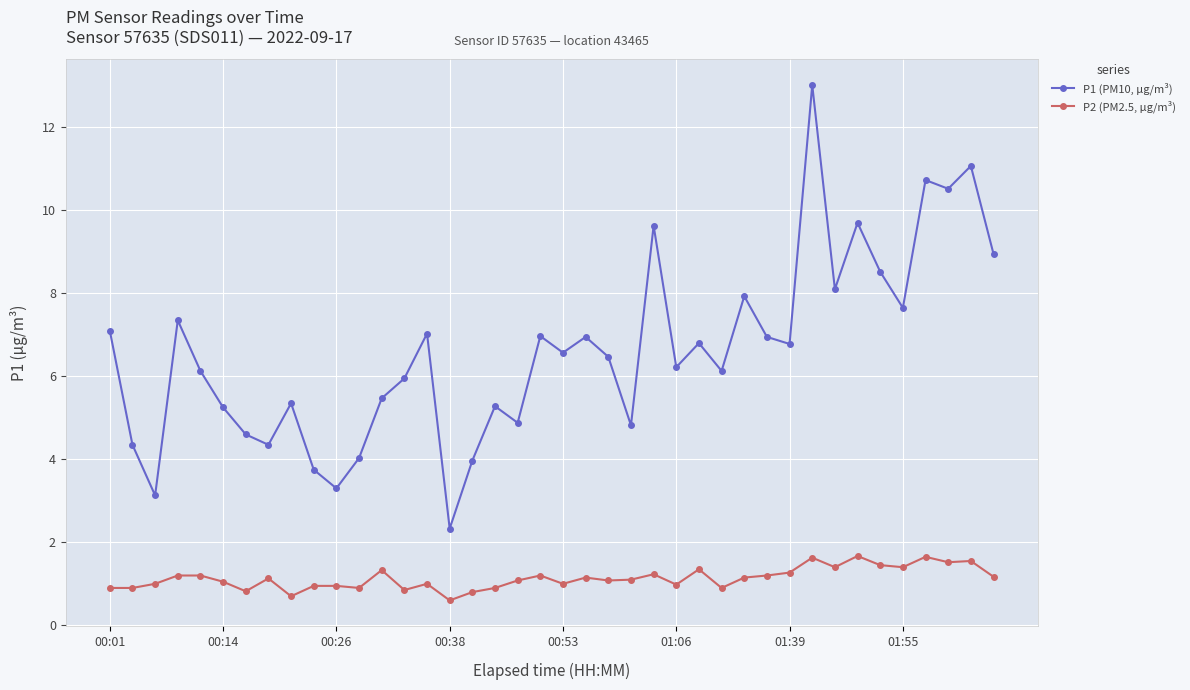

Rank the series by their maximum value, from lowest to highest.

P2 (PM2.5, µg/m³), P1 (PM10, µg/m³)